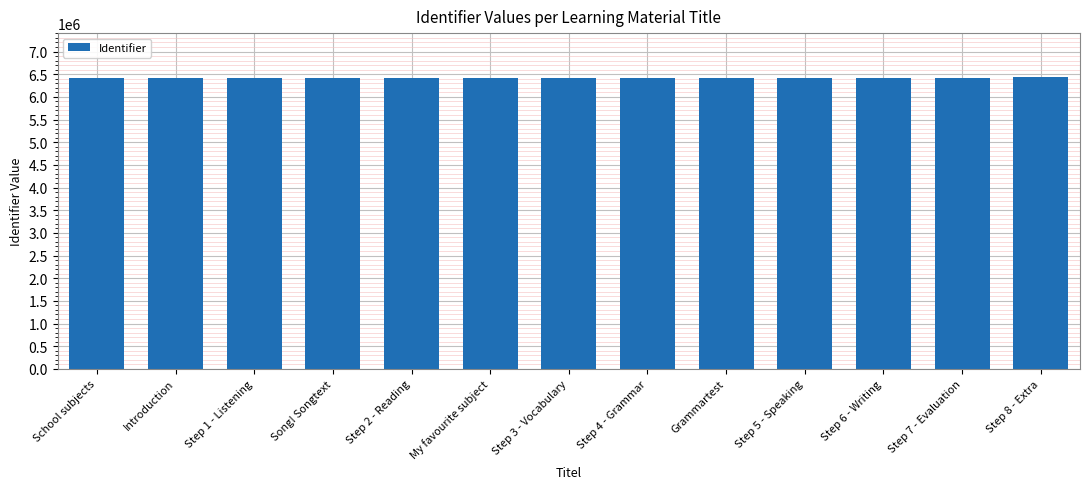

Is it true that the value at Song! Songtext is 4108827?

False